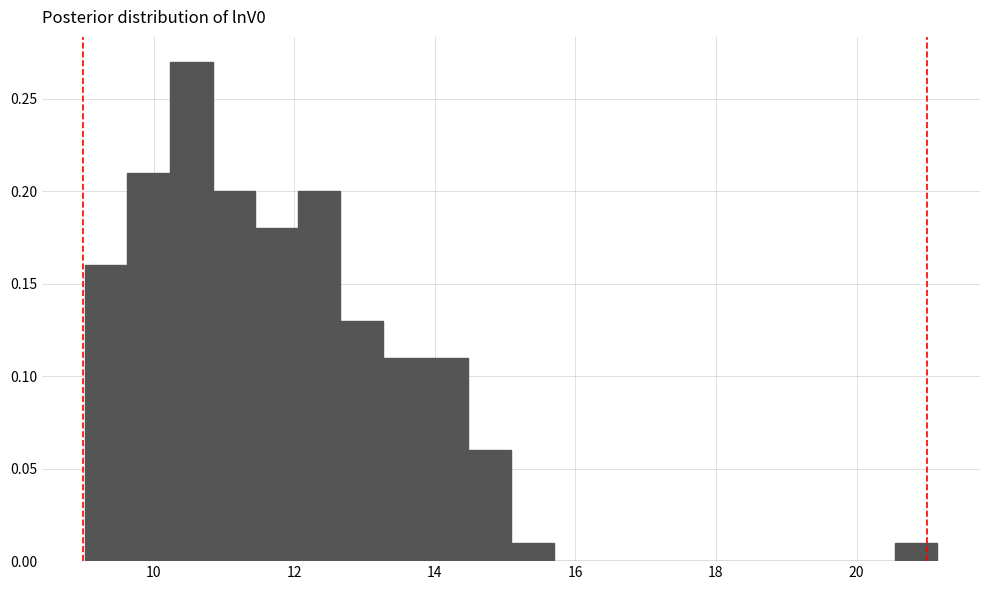

Read against the x-axis, roughly where is the centre of the tallest bar?

10.6